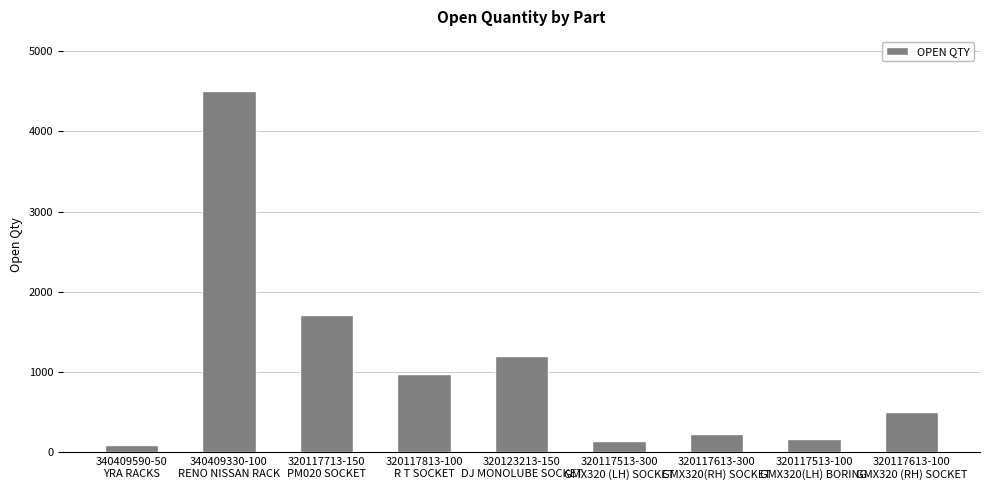

Where is the data nearest to the value 2296?

320117713-150
PM020 SOCKET